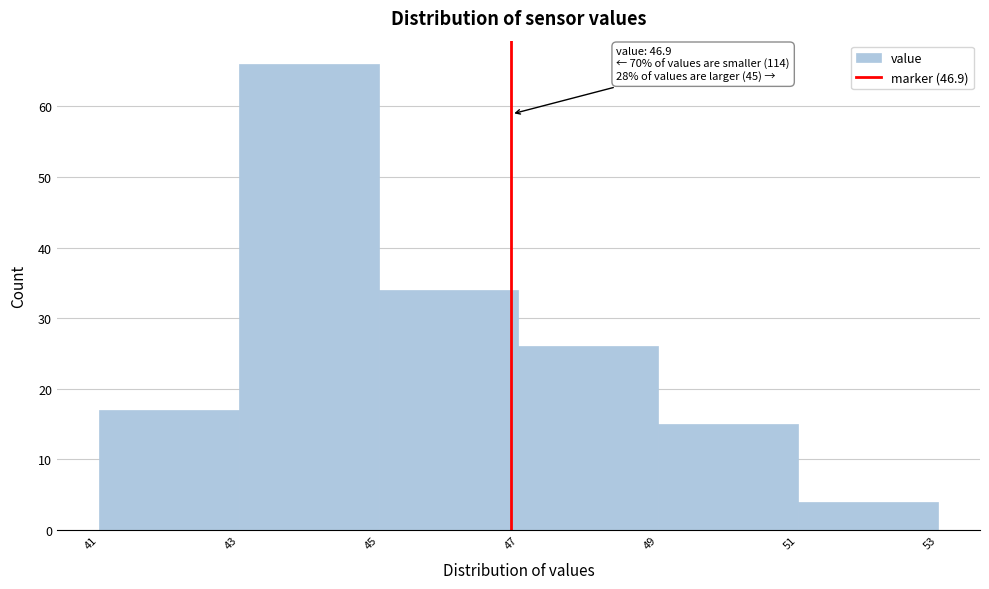

Which range on the x-axis has the tallest bar?

43 to 45